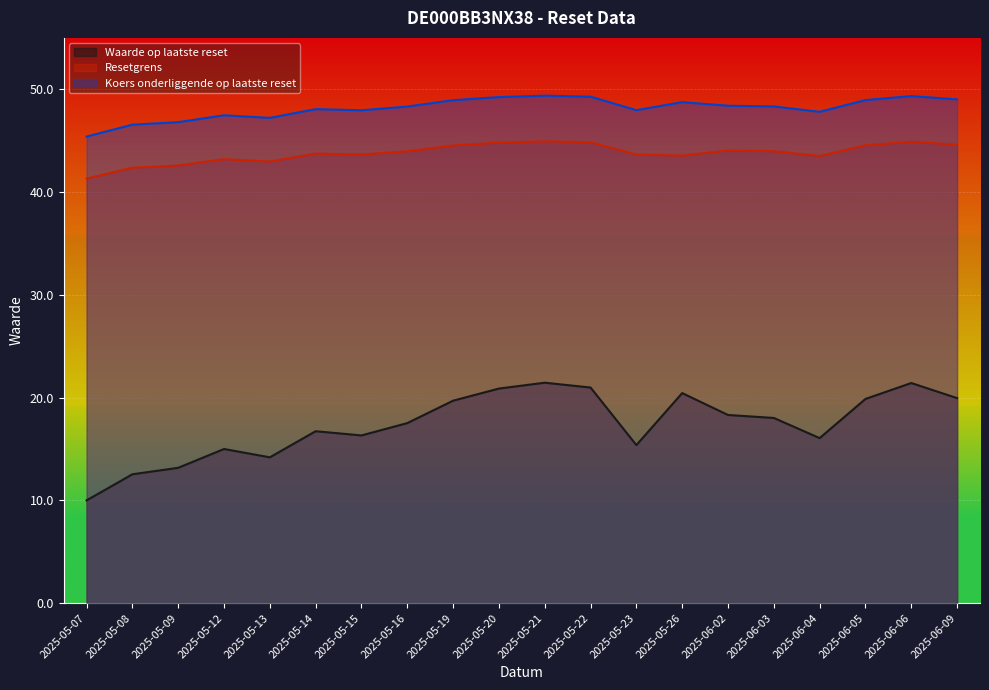

At which category does Koers onderliggende op laatste reset reach its first local valley?

2025-05-13